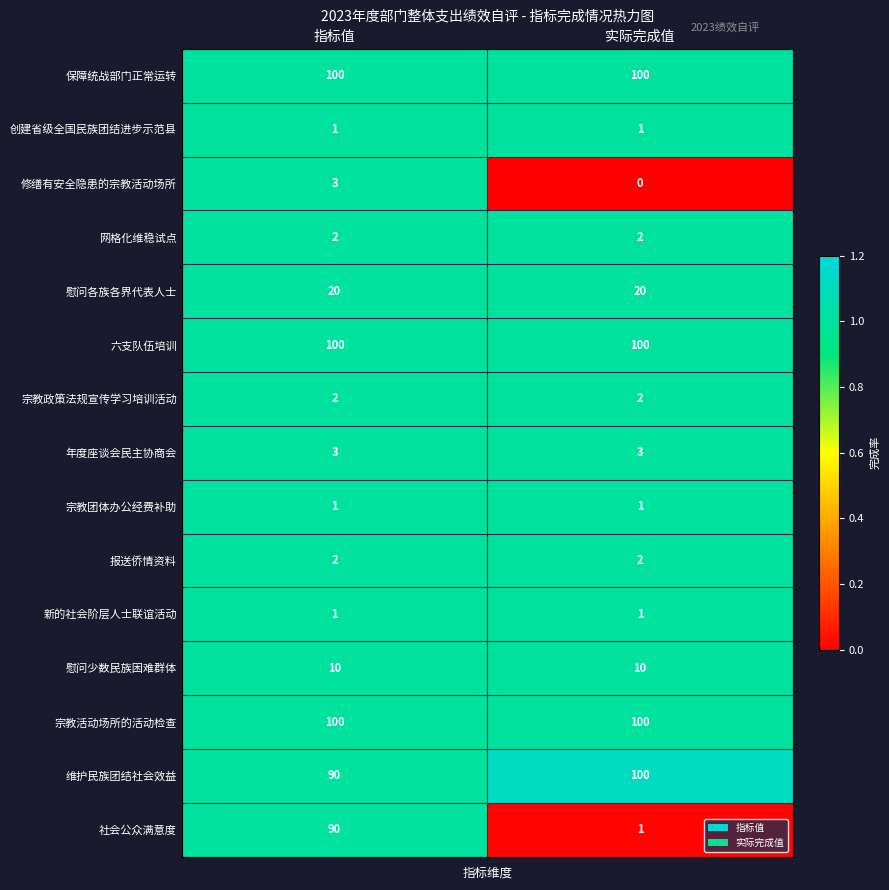

What is the total value across all series at 实际完成值?

443